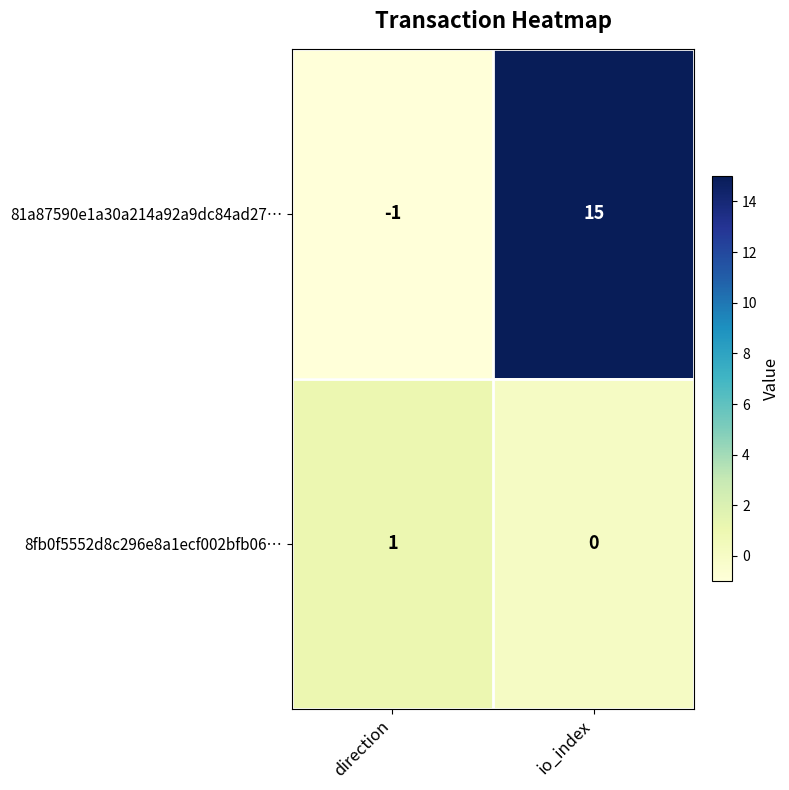

List the labels in order of 81a87590e1a30a214a92a9dc84ad27… value, smallest first.

direction, io_index